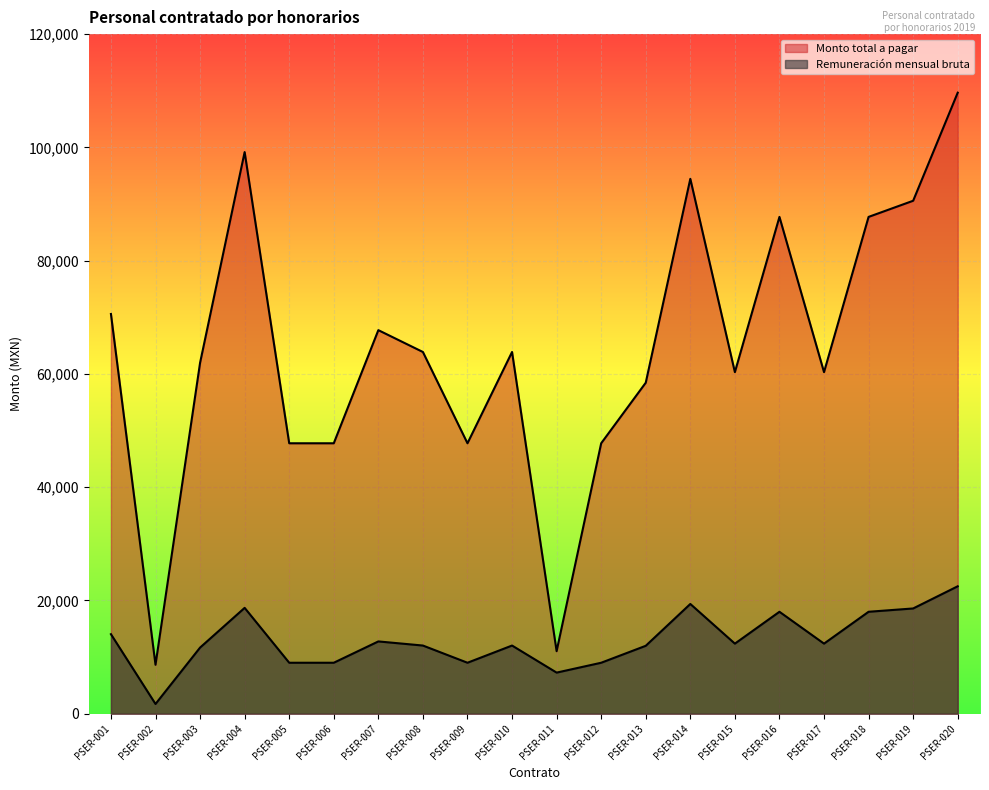

Reading left to right, list all the values displayed in this chart.

Remuneración mensual bruta: PSER-001=14044.0	PSER-002=1719.2	PSER-003=11678.1	PSER-004=18690.9	PSER-005=9000.0	PSER-006=9000.0	PSER-007=12764.6	PSER-008=12037.7	PSER-009=9000.0	PSER-010=12037.7	PSER-011=7258.1	PSER-012=9000.0	PSER-013=11992.5	PSER-014=19379.2	PSER-015=12375.3	PSER-016=18000.0	PSER-017=12375.3	PSER-018=18000.0	PSER-019=18585.0	PSER-020=22500.0
Monto total a pagar: PSER-001=70583.2	PSER-002=8640.4	PSER-003=61962.8	PSER-004=99171.9	PSER-005=47753.1	PSER-006=47753.1	PSER-007=67727.5	PSER-008=63871.0	PSER-009=47753.1	PSER-010=63871.0	PSER-011=11038.2	PSER-012=47753.1	PSER-013=58446.2	PSER-014=94446.0	PSER-015=60311.9	PSER-016=87724.1	PSER-017=60311.9	PSER-018=87724.1	PSER-019=90575.2	PSER-020=109655.2